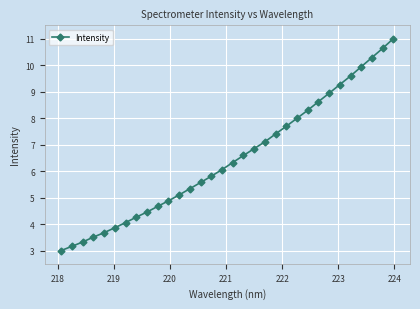

What is the average value?

6.5